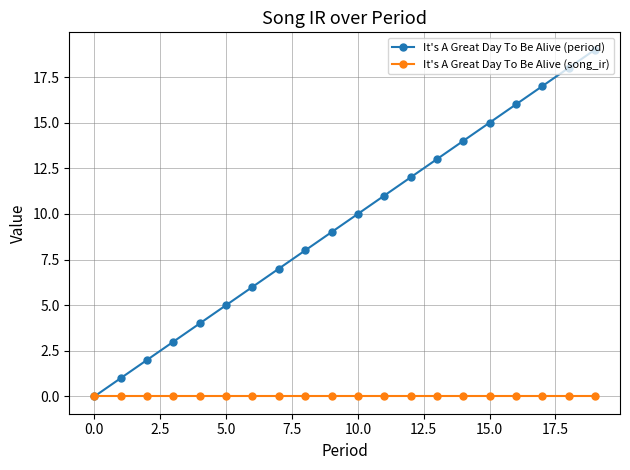

What is the maximum value shown in the chart?

19